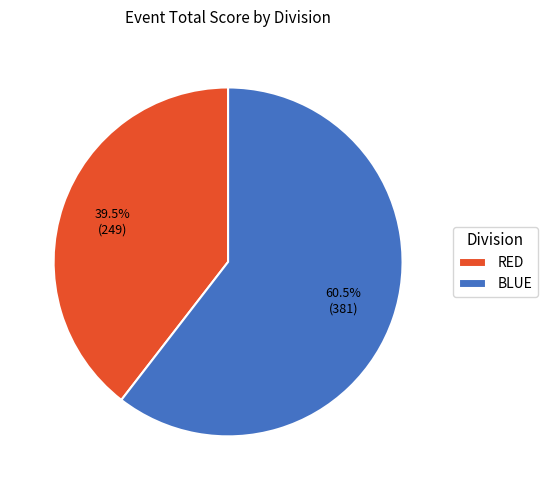

What portion of the pie excludes RED?

60.5%